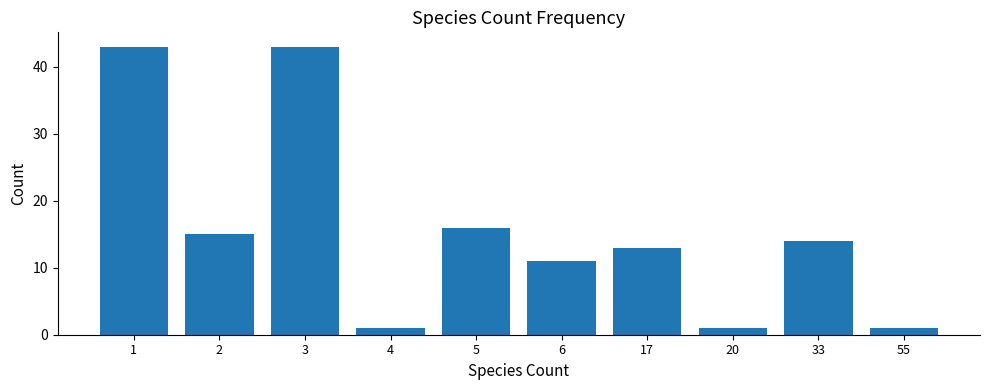

Reading left to right, extract all data points from this chart.

43	15	43	1	16	11	13	1	14	1